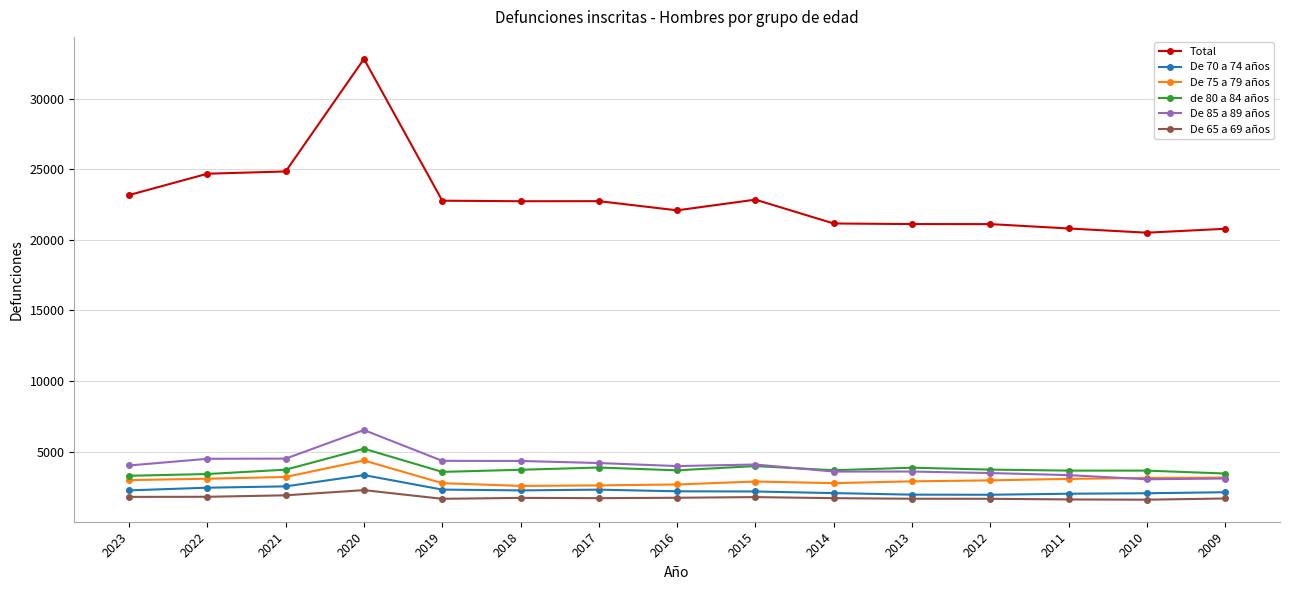

What are all the series names shown in the legend?

Total, De 70 a 74 años, De 75 a 79 años, de 80 a 84 años, De 85 a 89 años, De 65 a 69 años